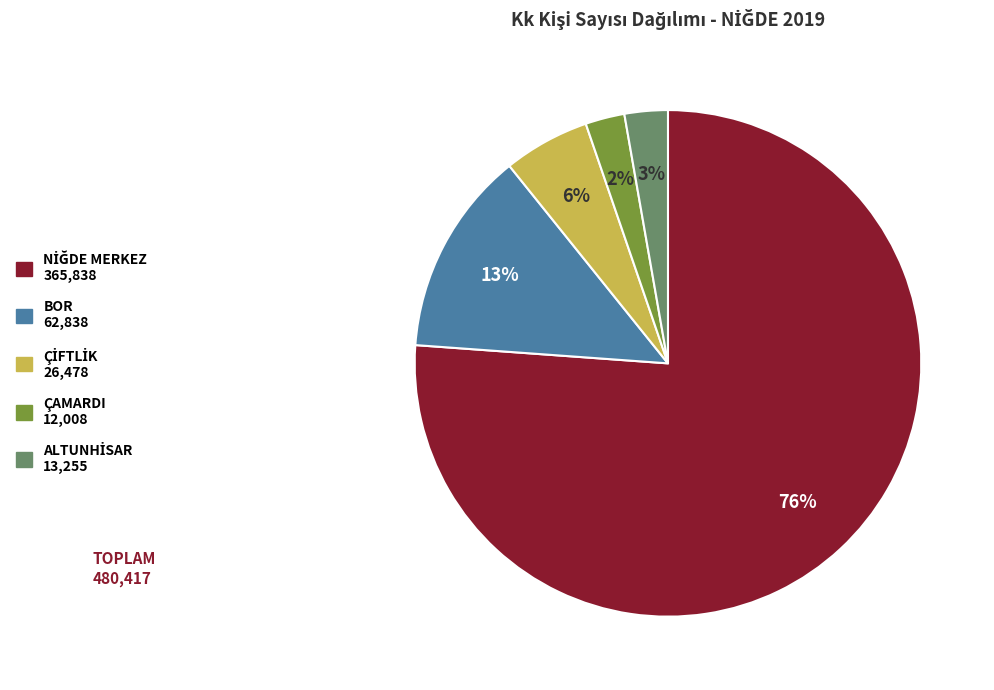

The BOR slice represents 13% of the pie. True or false?

True